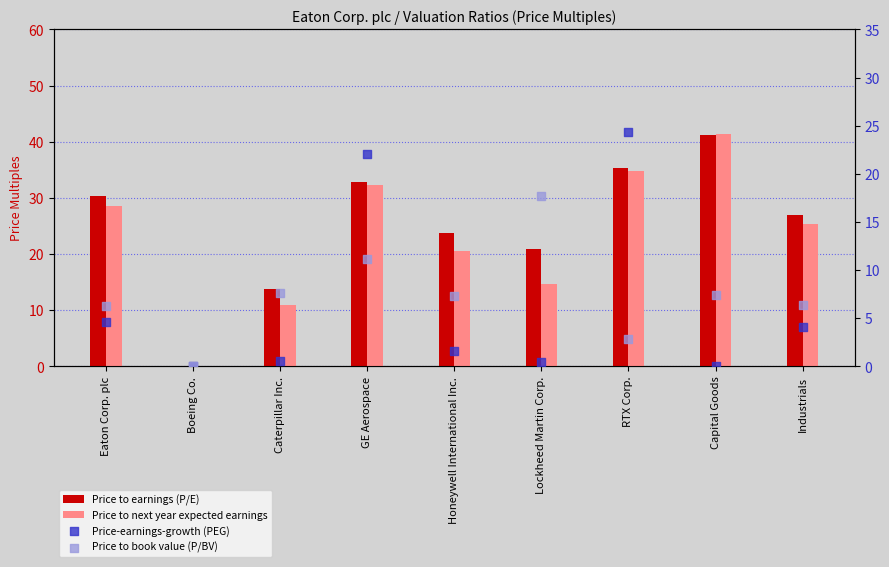

Which series reaches the maximum Y coordinate?

Price to next year expected earnings